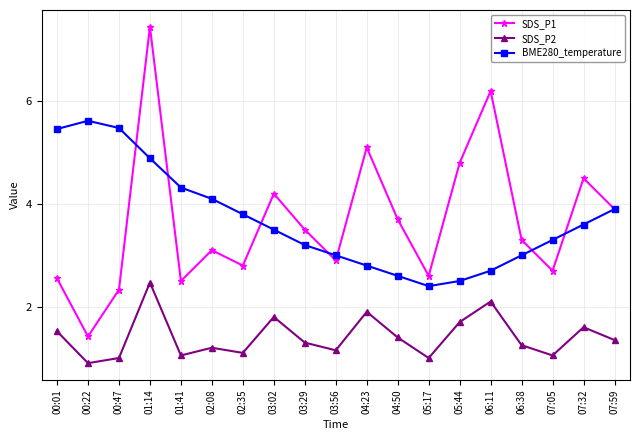

At which category is the sum across all series the highest?

01:14